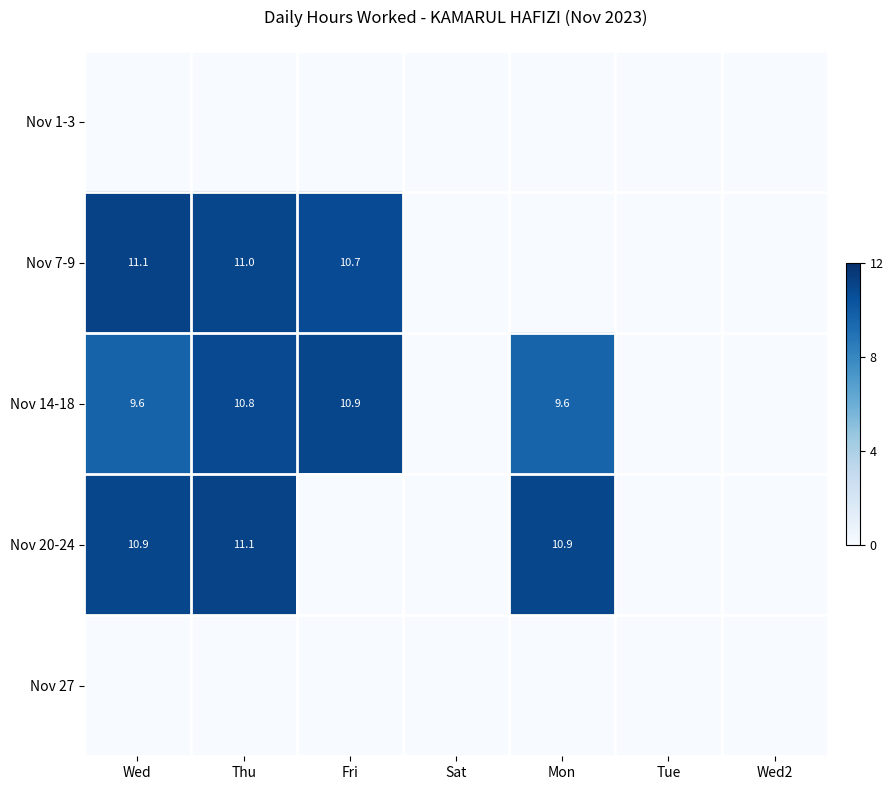

At which category is the sum across all series the highest?

Thu